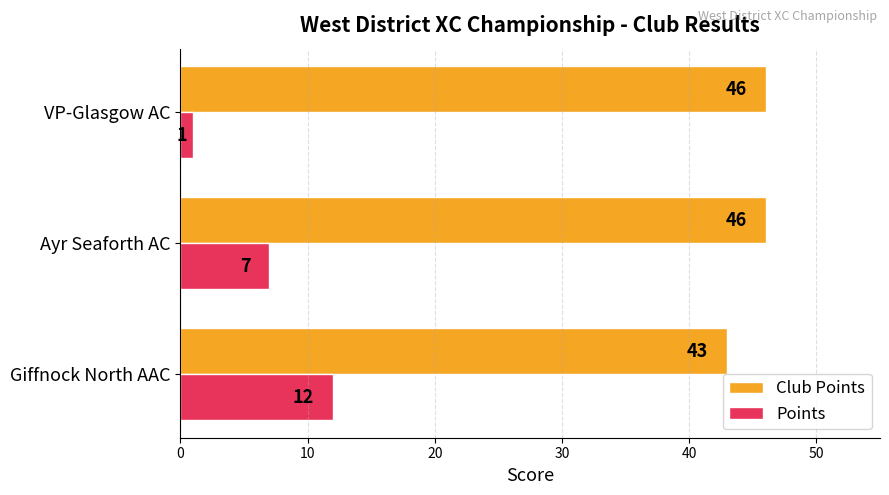

What are all the series names shown in the legend?

Club Points, Points